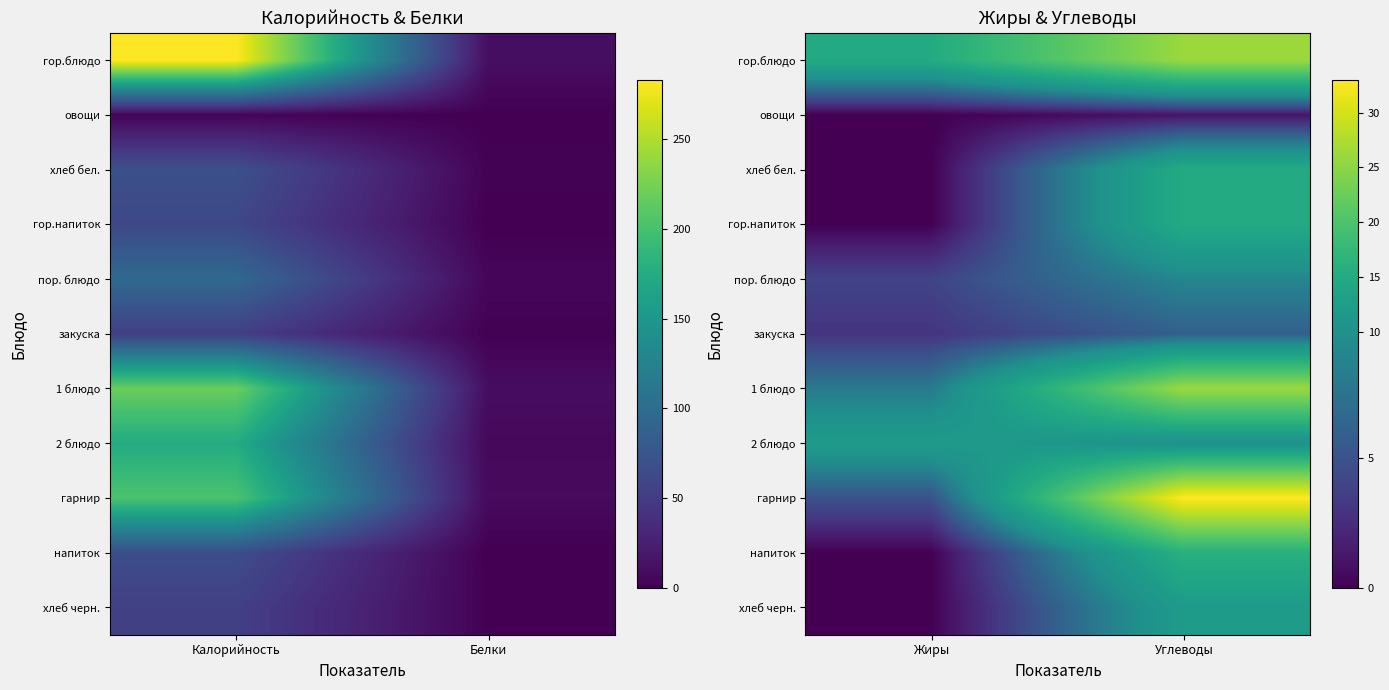

List the series in order of their peak value, highest first.

гарнир, гор.блюдо, 1 блюдо, напиток, хлеб бел., гор.напиток, 2 блюдо, хлеб черн., пор. блюдо, закуска, овощи